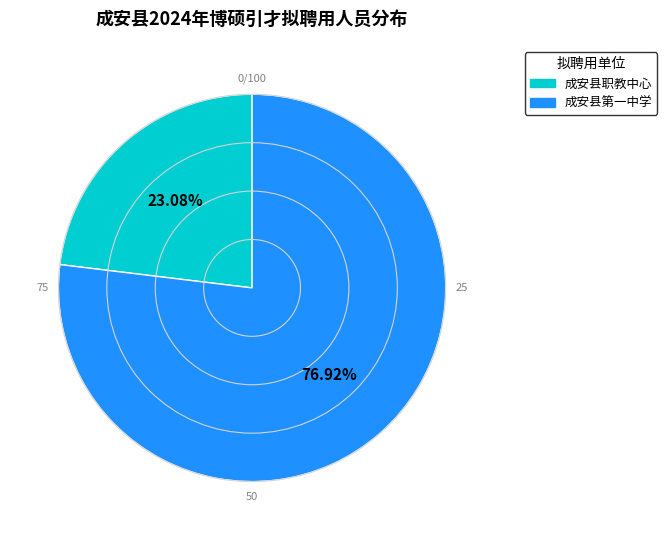

How many segments does this pie chart have?

2